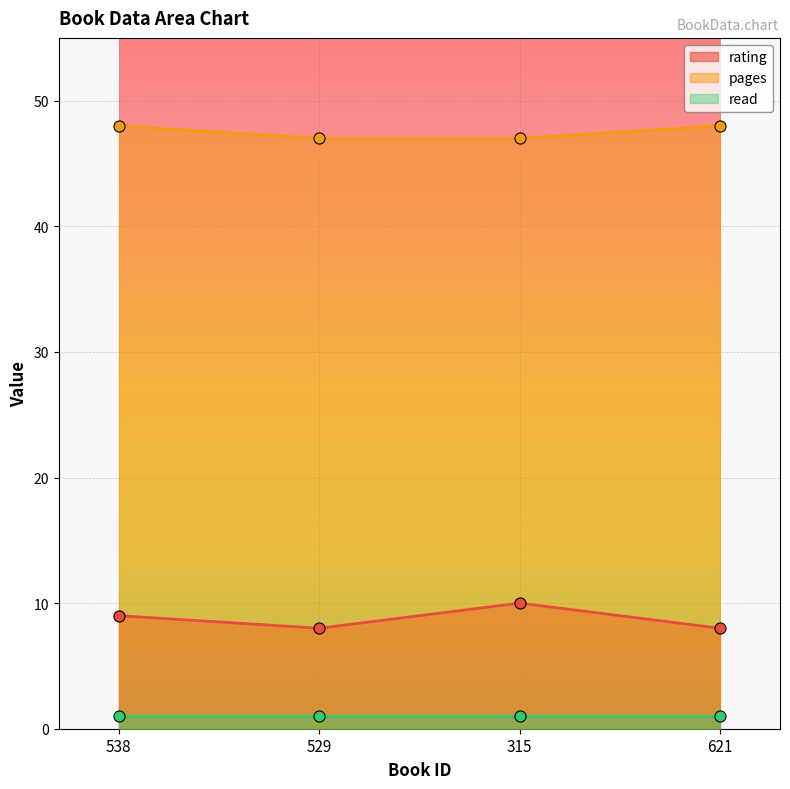

Where is pages nearest to the value 47?

529